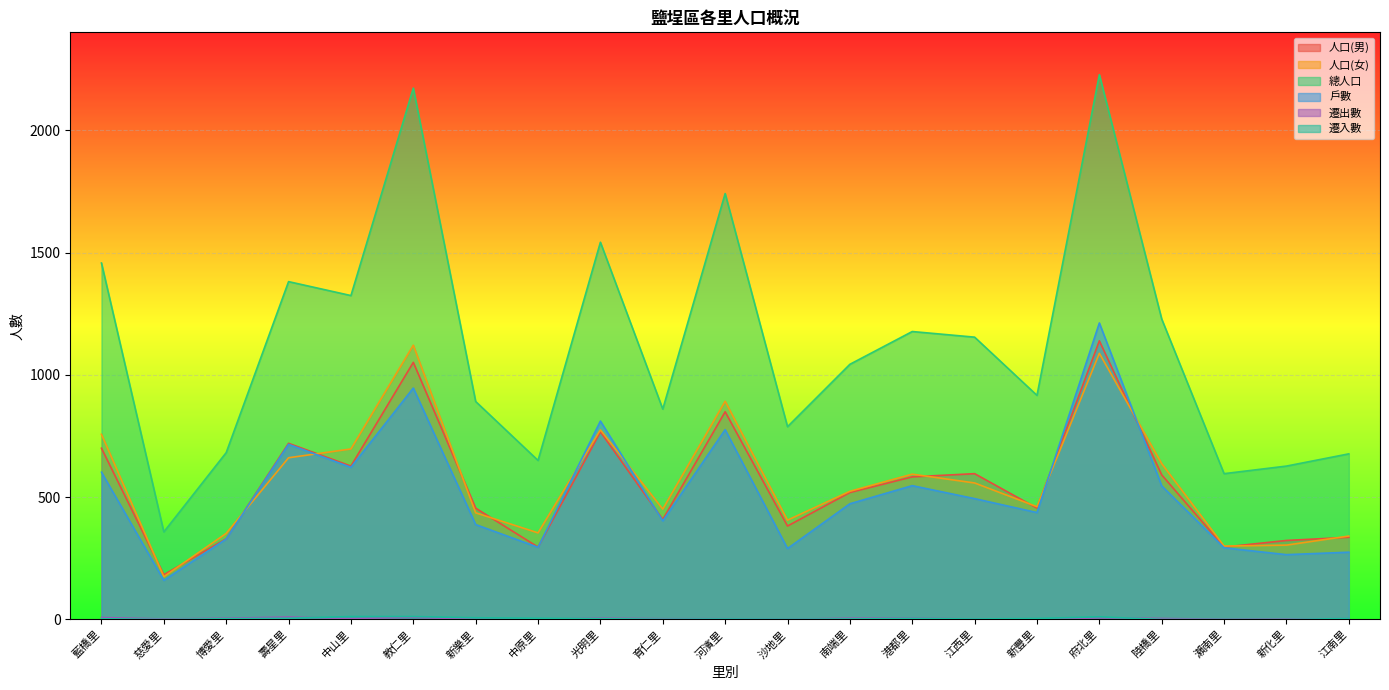

At which category does 總人口 reach its first local valley?

慈愛里